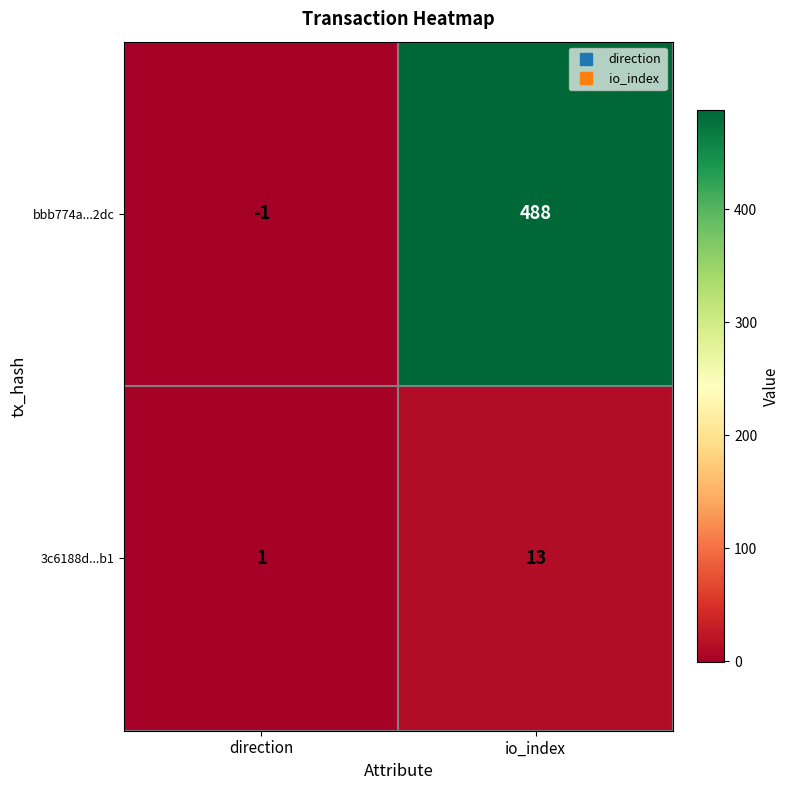

What is the approximate value of 3c6188d...b1 at io_index, to the nearest 10?

10